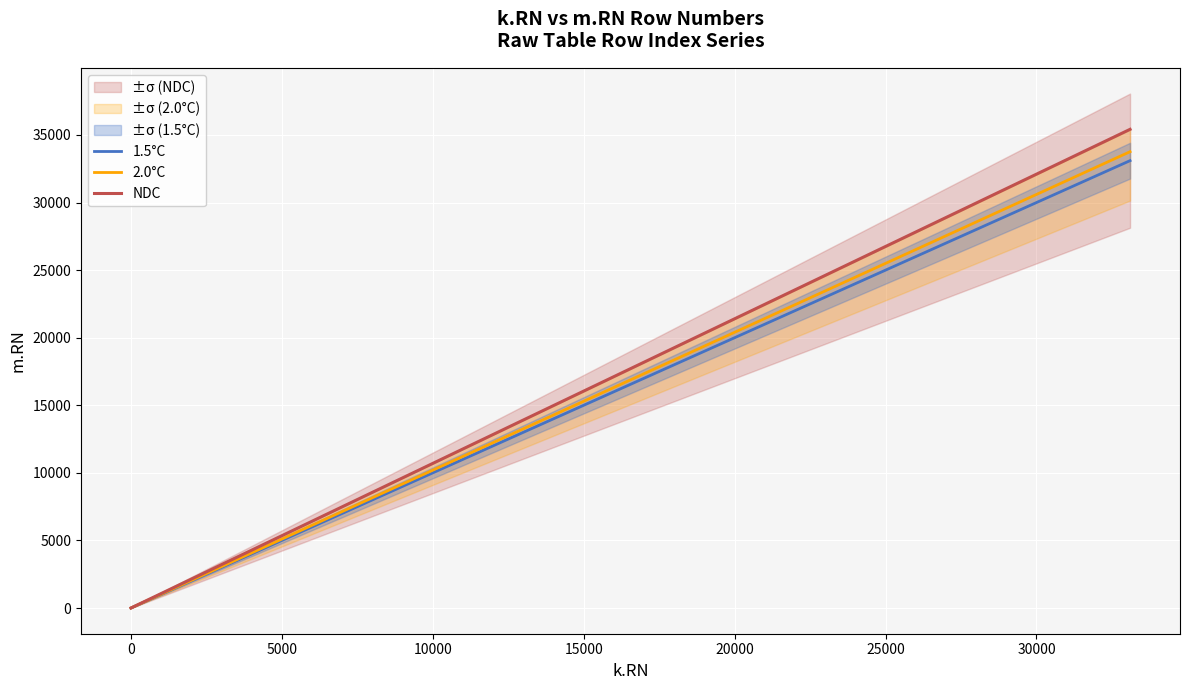

What are all the series names shown in the legend?

1.5°C, 2.0°C, NDC